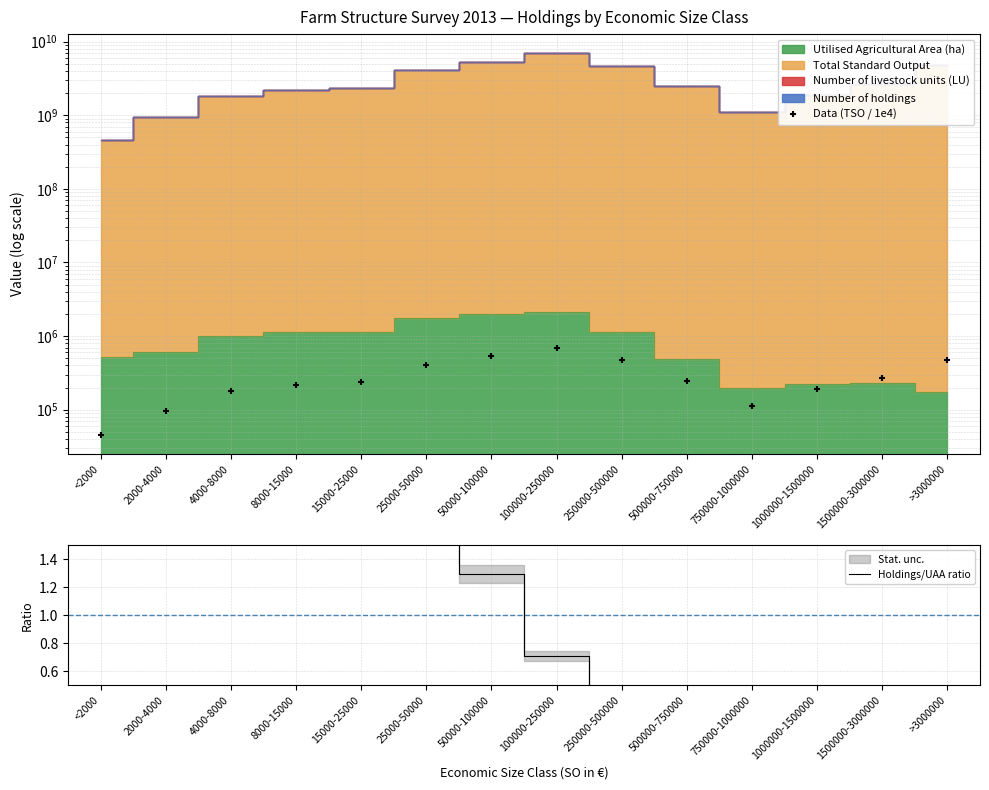

How many data points in Data (TSO / 1e4) are above 247580?

7